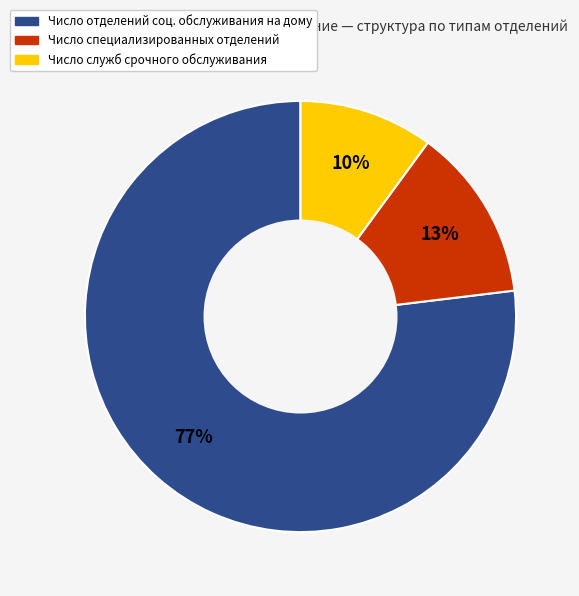

Combined, do Число служб срочного обслуживания and Число специализированных отделений account for over 50%?

No